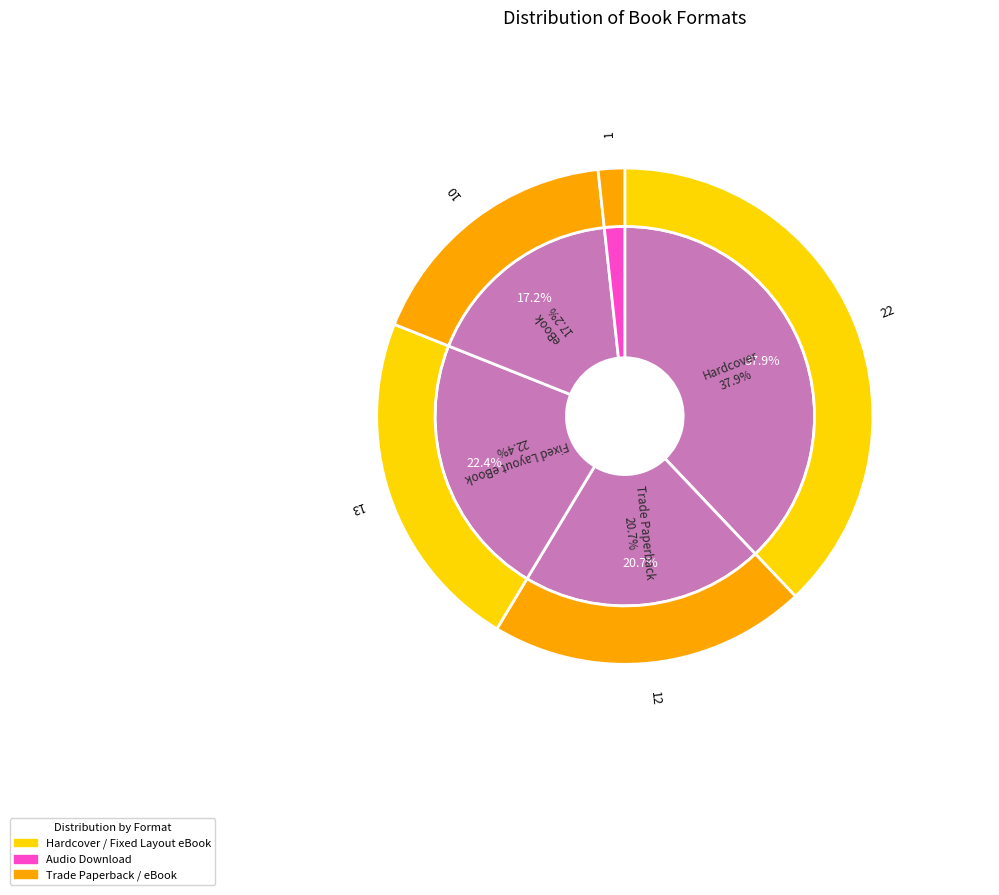

Does eBook account for over 50% of the chart?

No